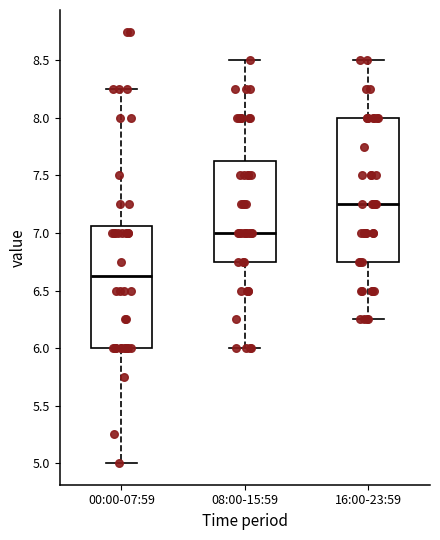

Reading left to right, transcribe this box plot: for each box, give where its median line is, the range the box spans, and where its two whiskers end, as read against the y-axis. The values are not printed on the chart, so give them approximately, as read against the axis.

00:00-07:59: median 6.65, box 6.00 to 7.05, whiskers 5.00 to 8.25
08:00-15:59: median 7.00, box 6.75 to 7.65, whiskers 6.00 to 8.50
16:00-23:59: median 7.25, box 6.75 to 8.00, whiskers 6.25 to 8.50